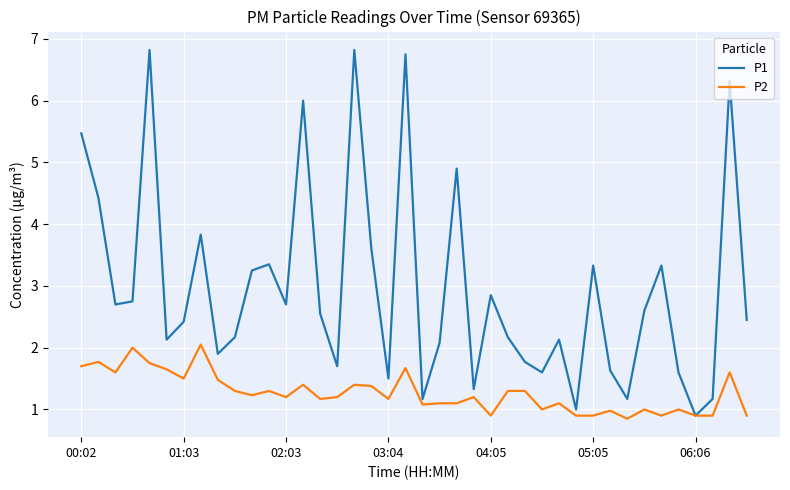

What is the lowest value of the P1 series?

0.9